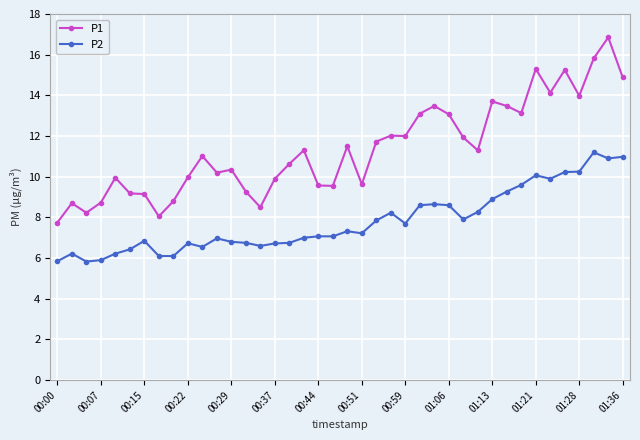

What is the average value of the P2 series?

7.8